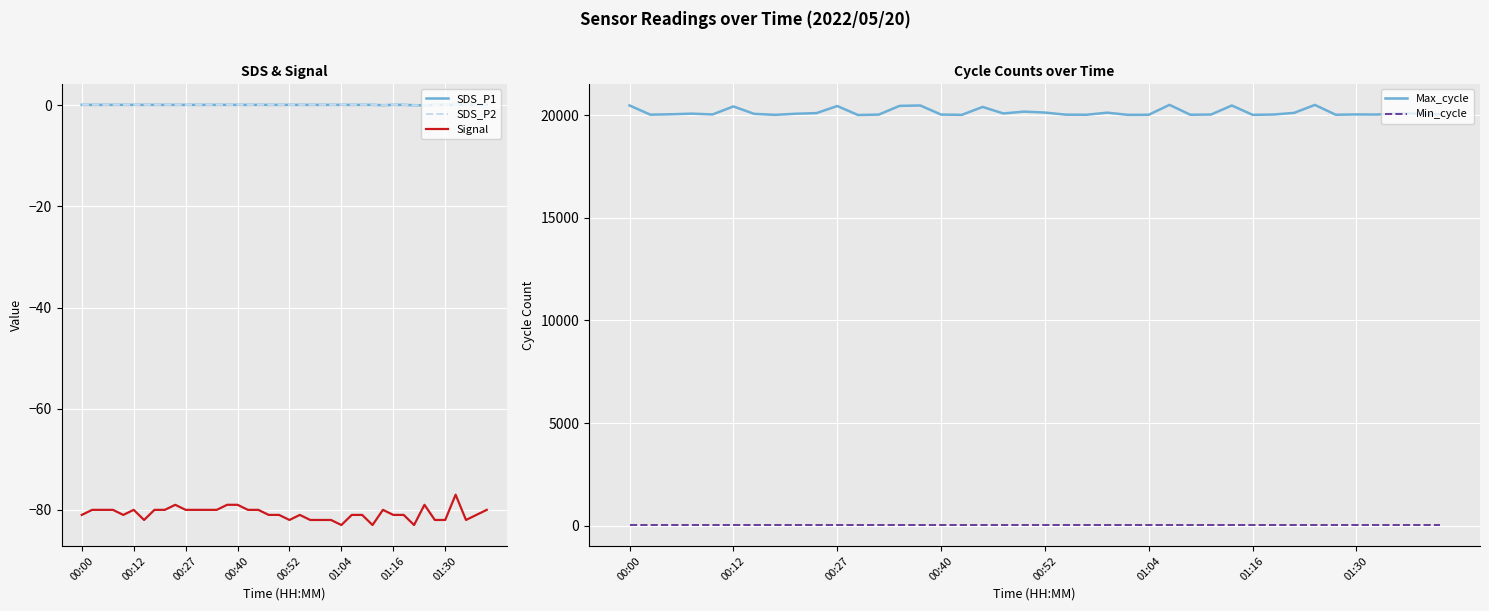

What is the minimum value shown in the chart?

-83.0